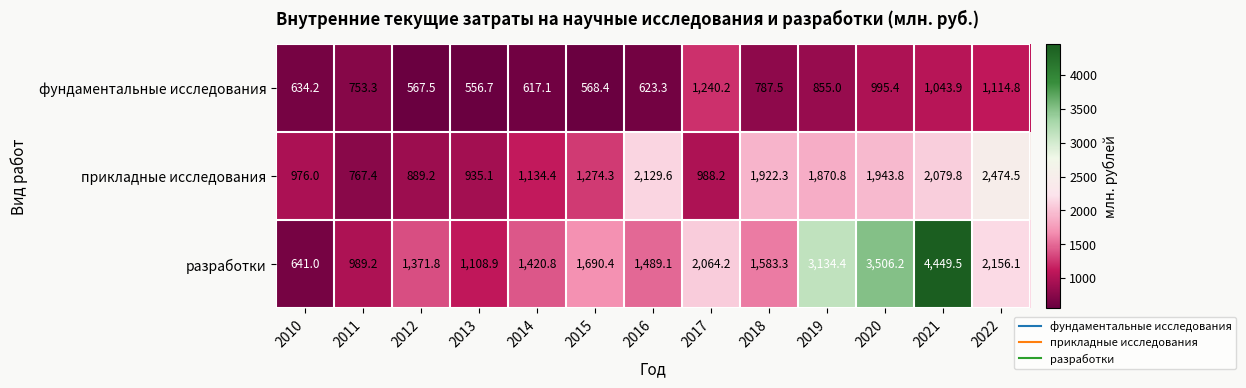

Rank the series at 2010 from lowest to highest value.

фундаментальные исследования, разработки, прикладные исследования